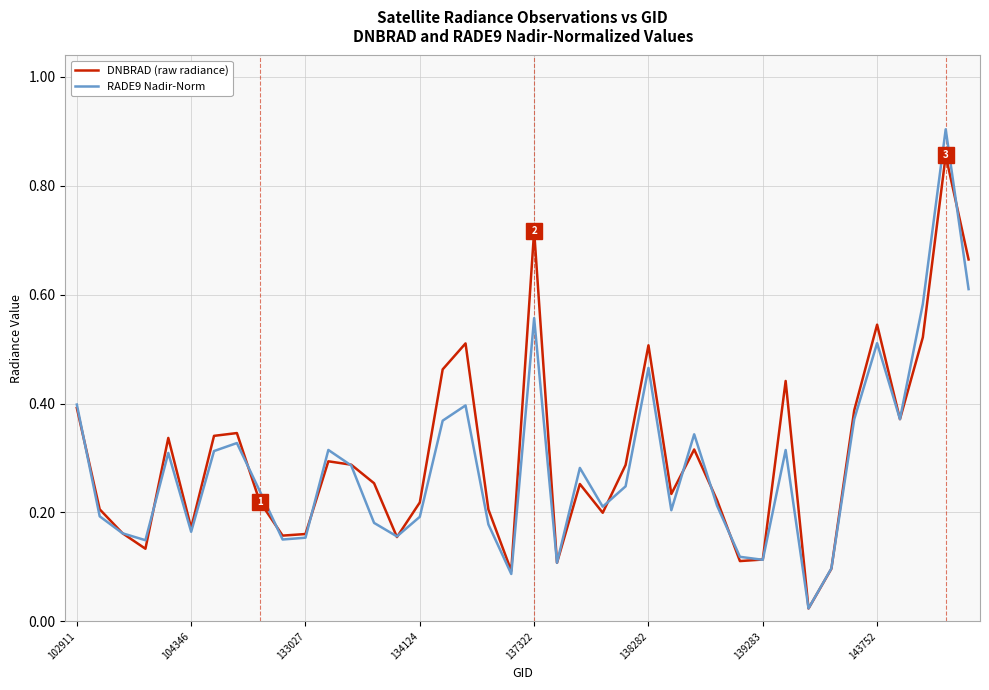

List the series in order of their peak value, highest first.

RADE9 Nadir-Norm, DNBRAD (raw radiance)